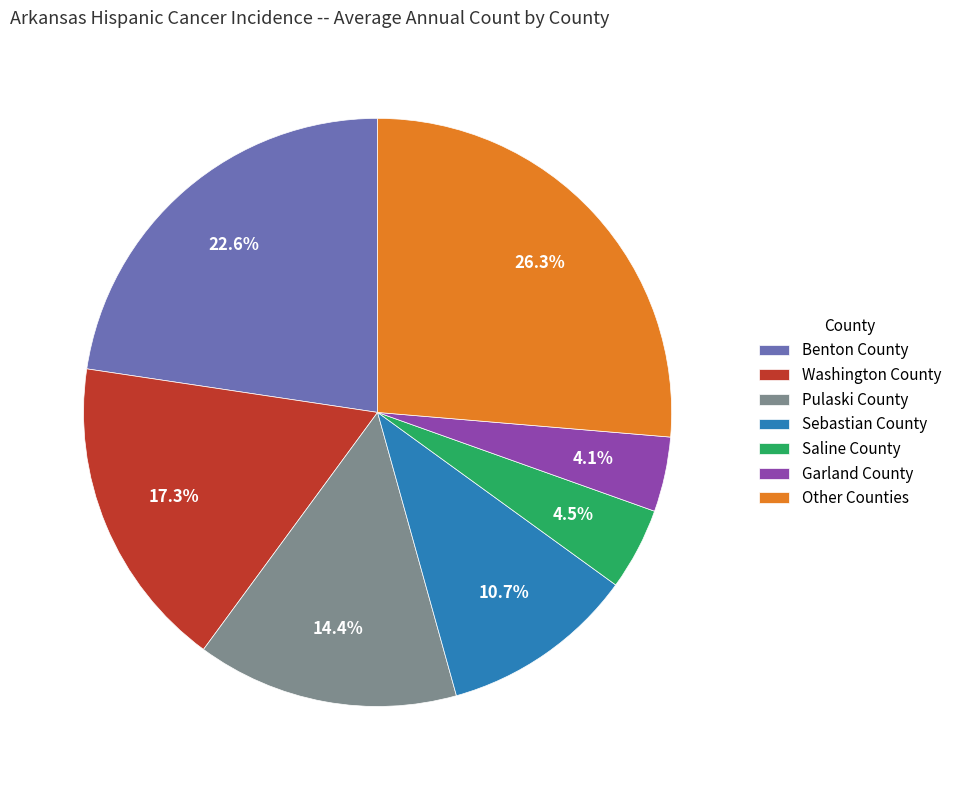

How many slices are in this pie chart?

7